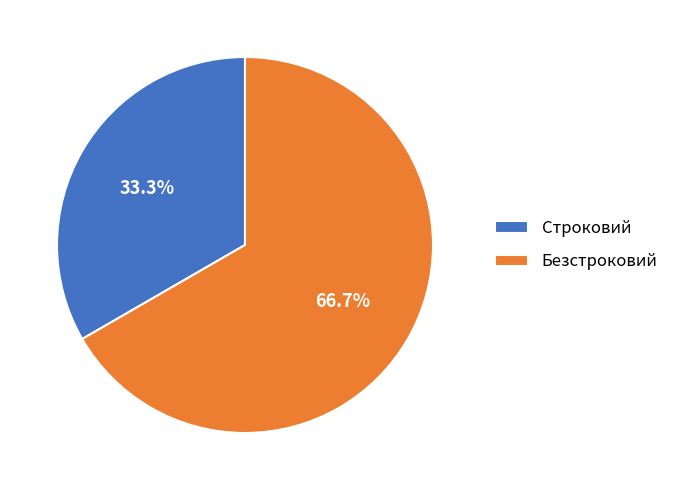

Approximately how many times larger is the value at Безстроковий compared to Строковий?

2.0